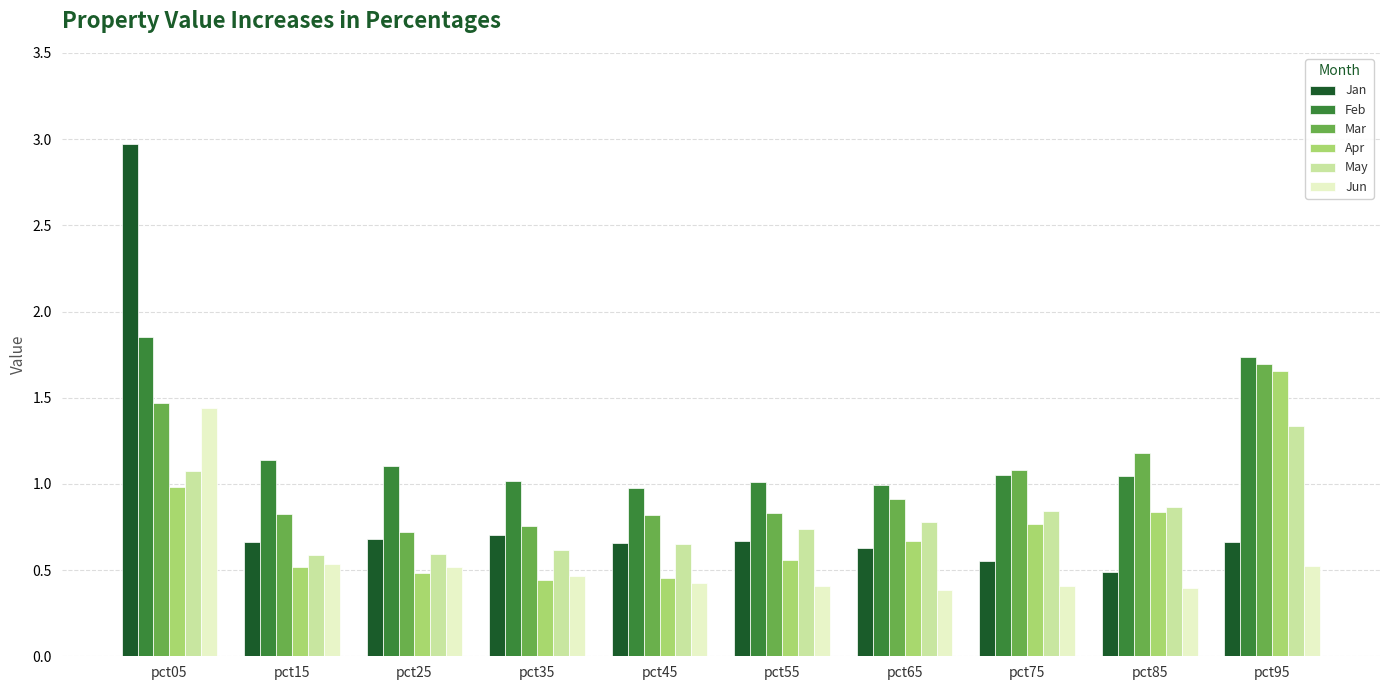

Does the chart contain any negative values?

No